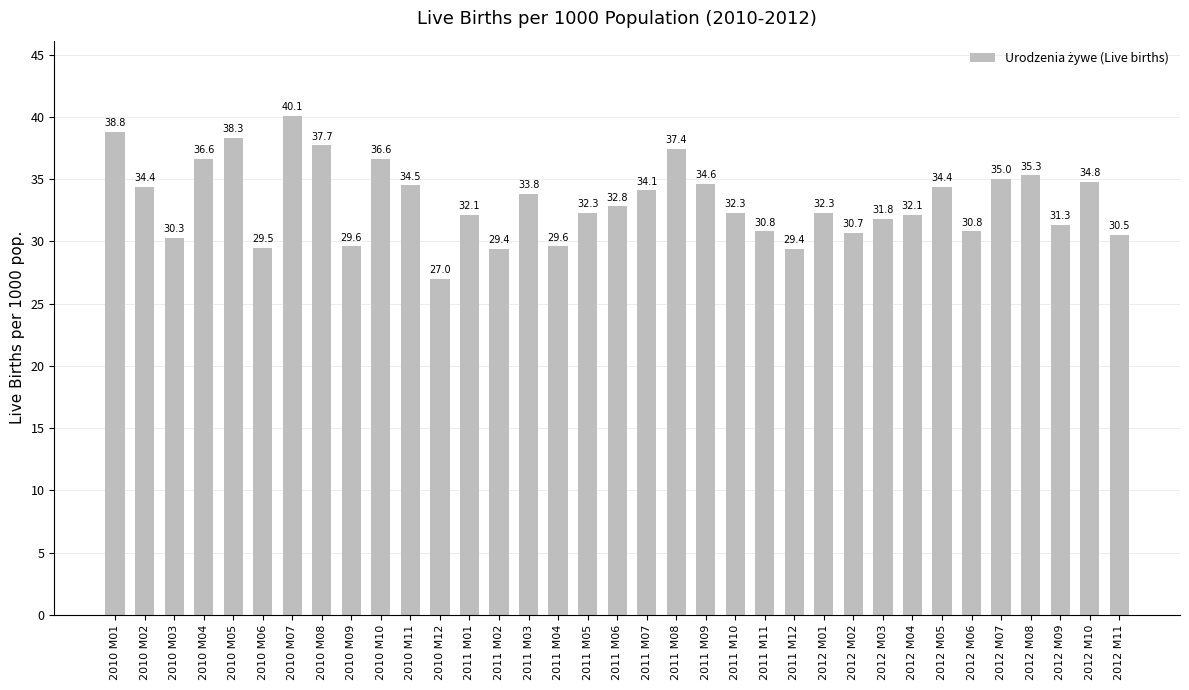

What is the maximum value shown in the chart?

40.1